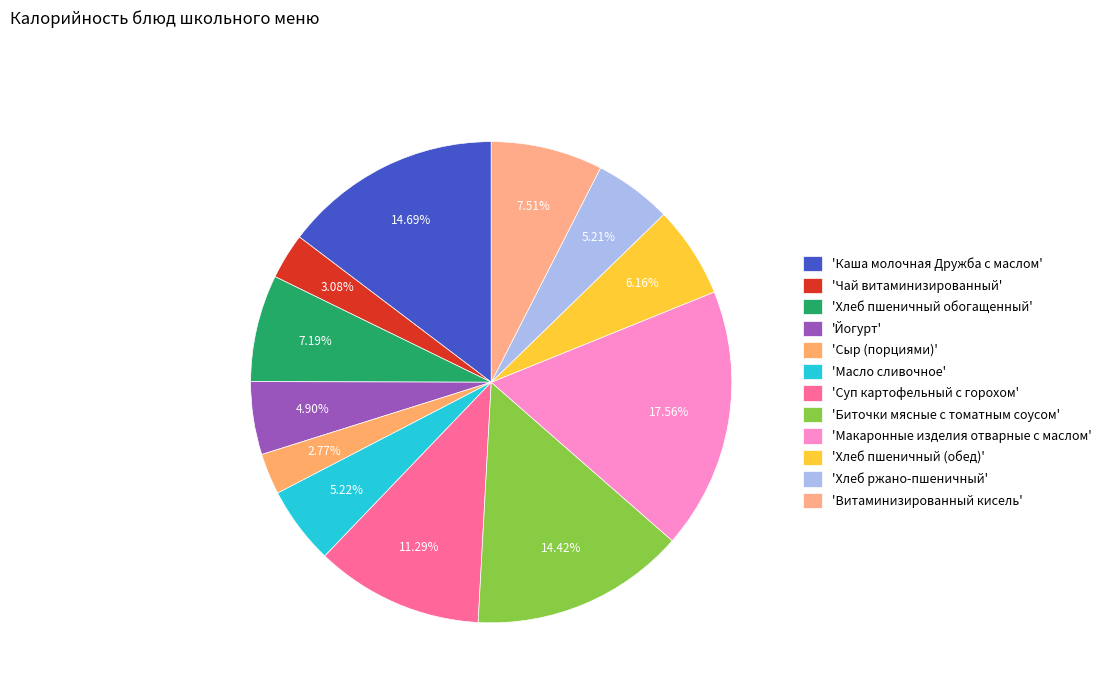

Count the number of slices in the pie.

12